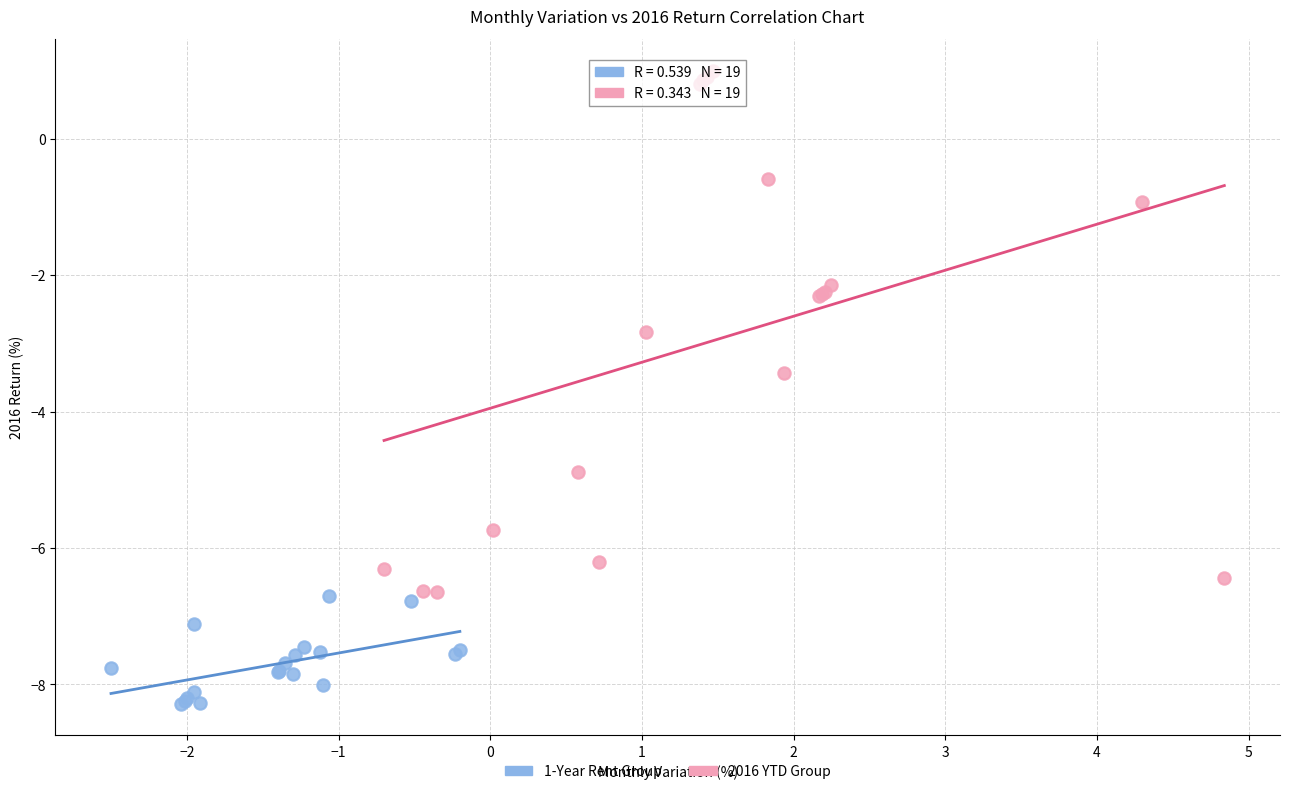

What are all the series names shown in the legend?

1-Year Rent Group, 2016 YTD Group